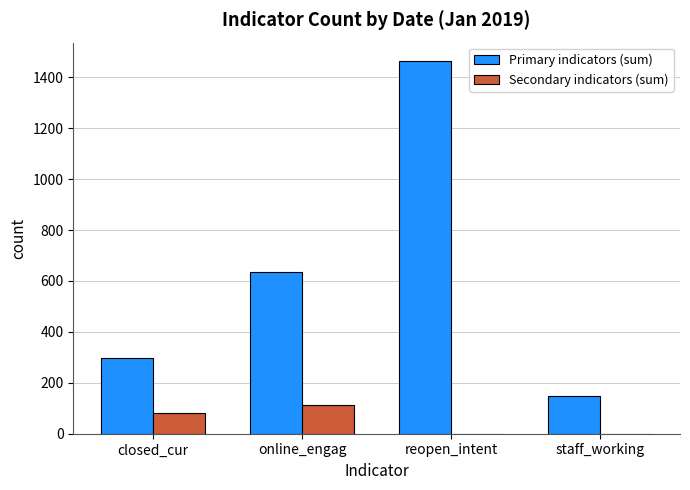

What is the total value across all series at closed_cur?

382